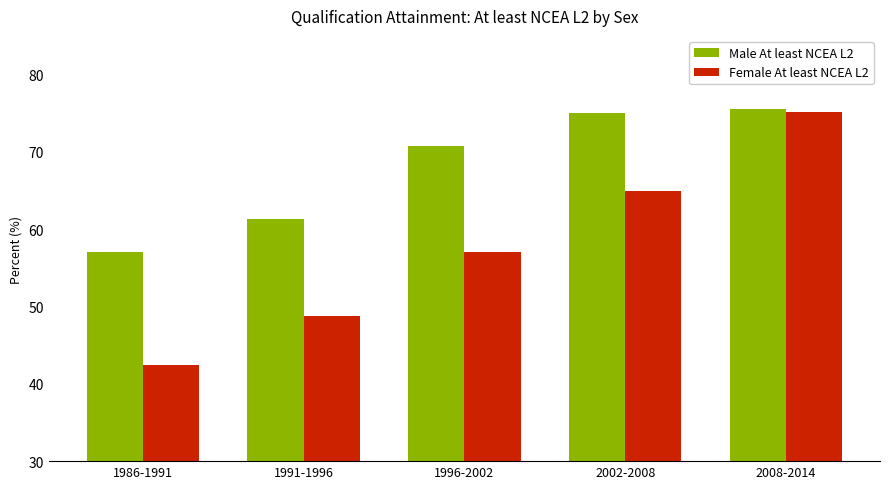

List the series in order of their overall mean, highest first.

Male At least NCEA L2, Female At least NCEA L2